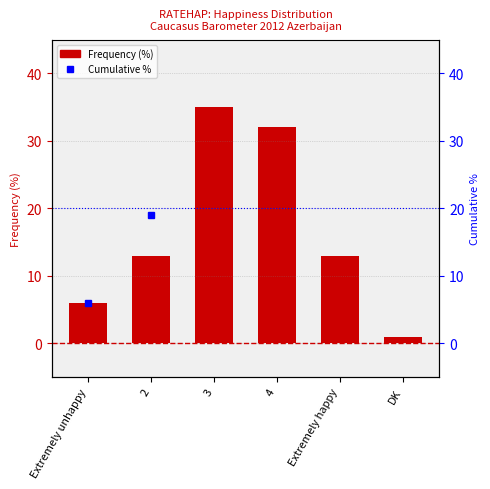

Where is Frequency (%) nearest to the value 18?

2